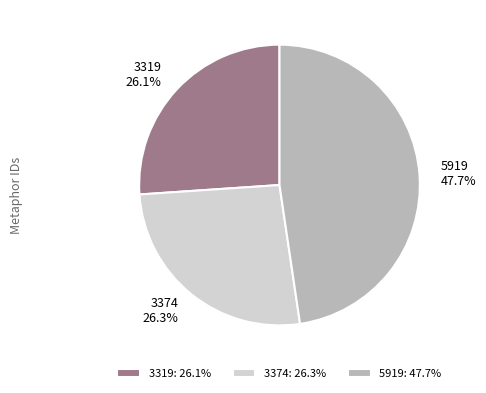

What is the ratio of the value at 3374 26.3% to the value at 3319 26.1%?

1.0